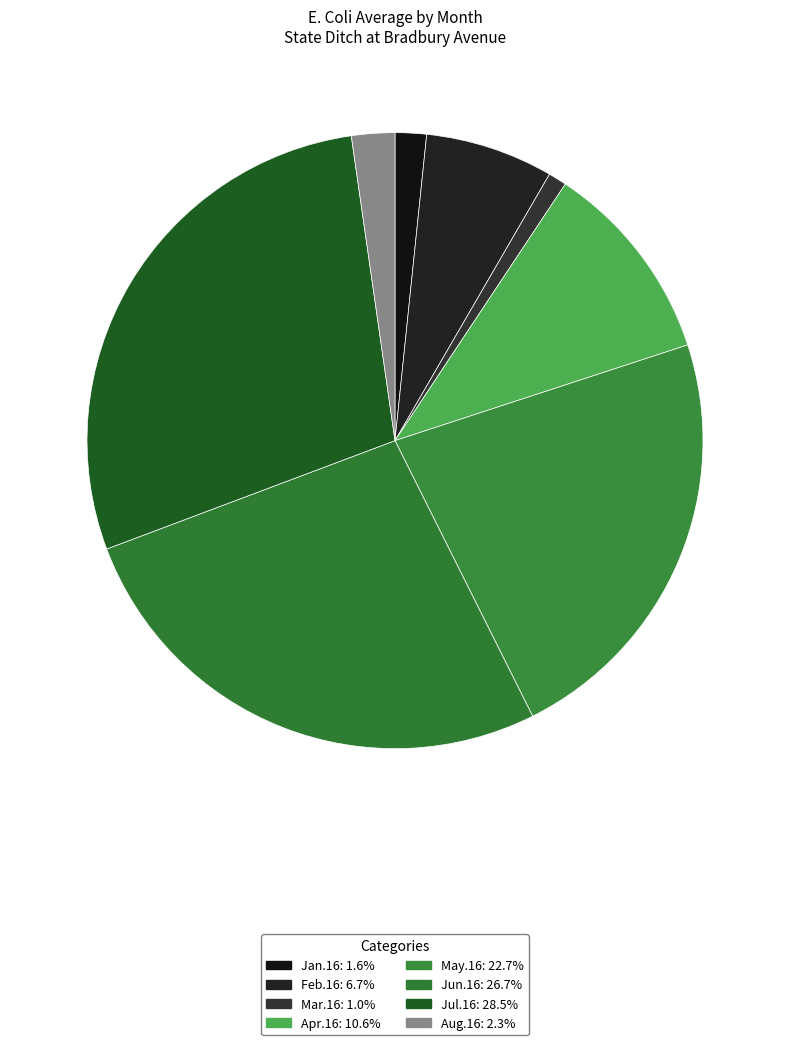

How many segments does this pie chart have?

8